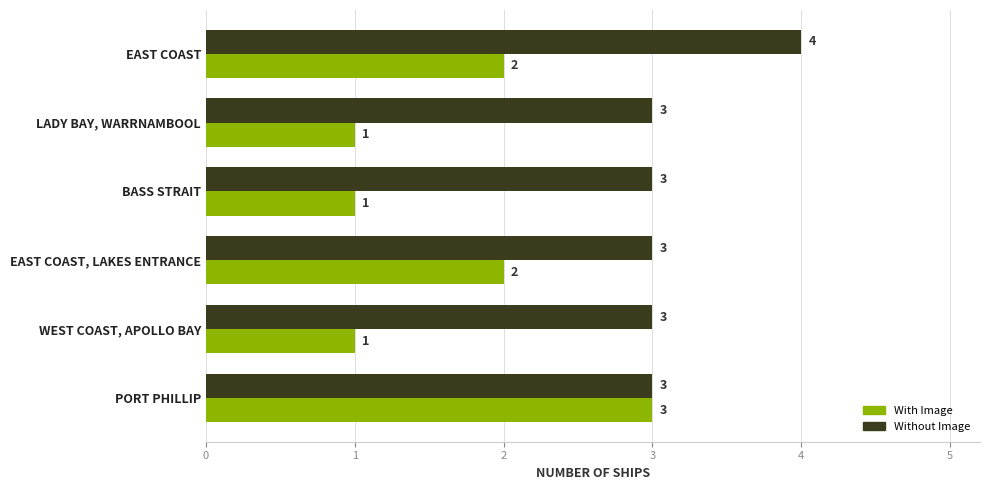

What is the sum of all Without Image values?

19